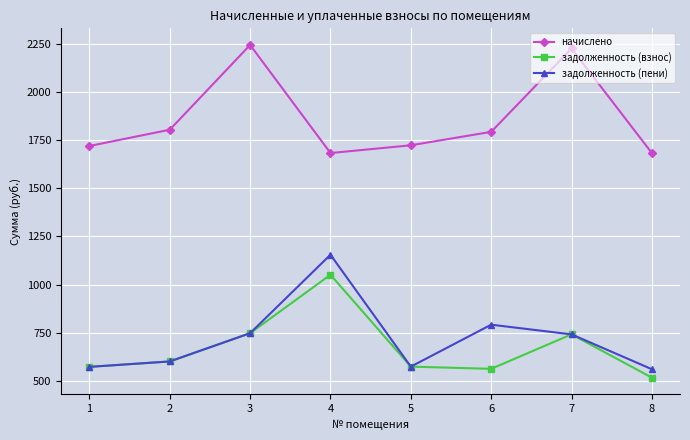

At which category does начислено reach its first local valley?

4